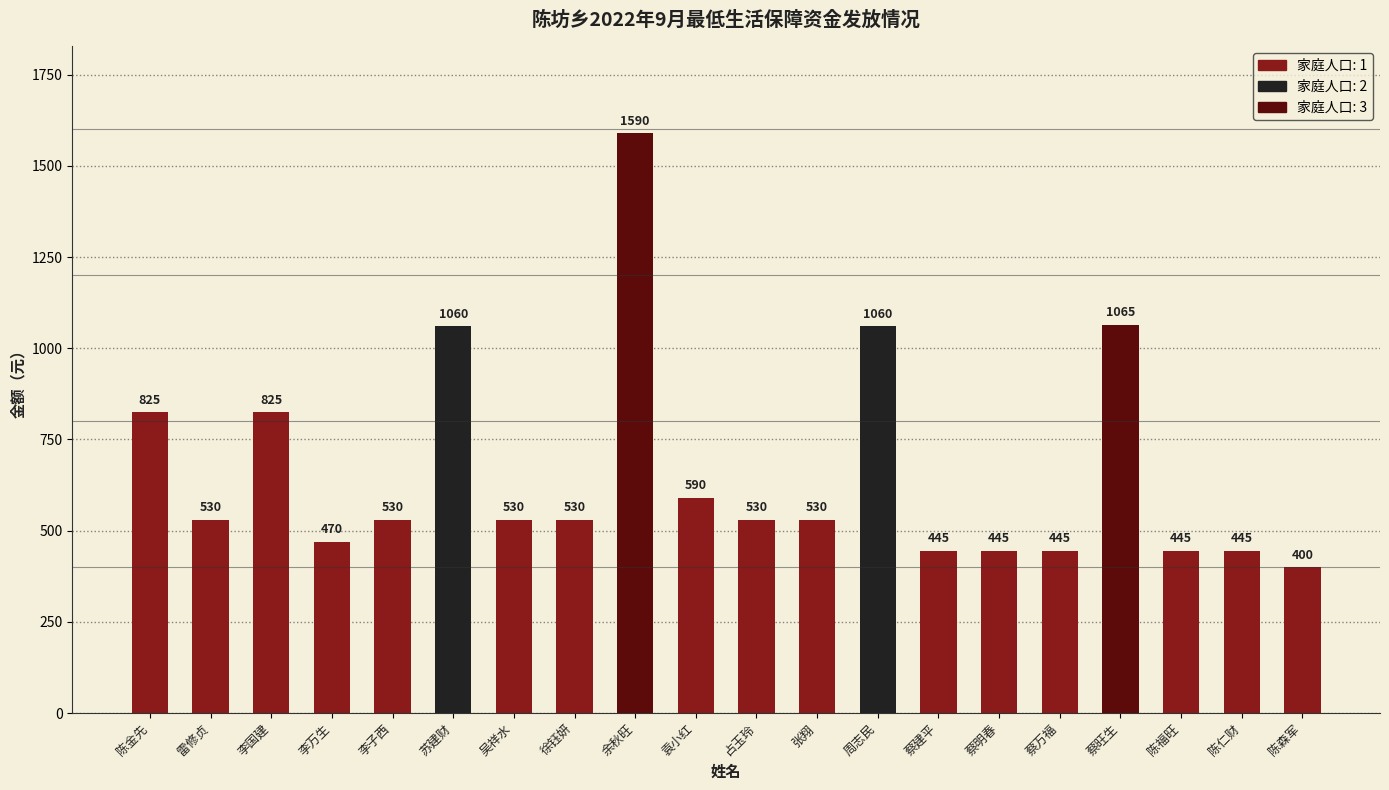

Are the bars horizontal?

No